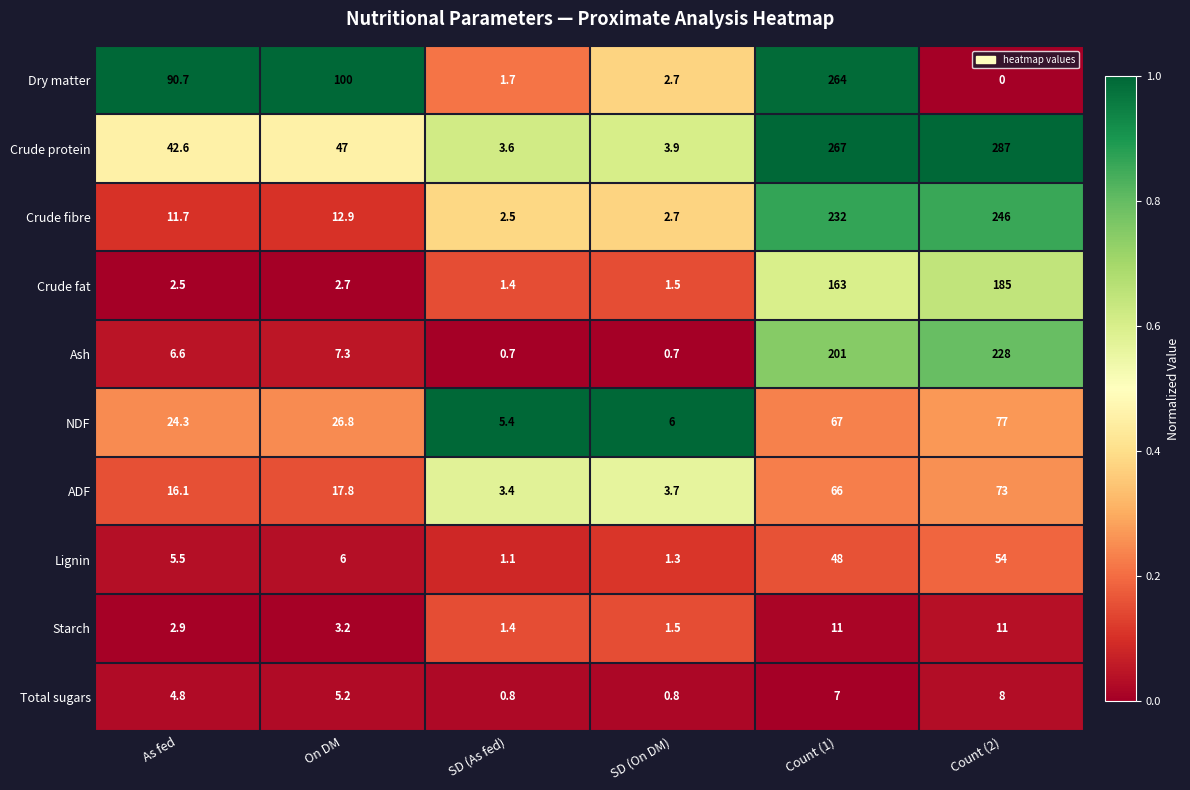

Rank the series by their maximum value, from lowest to highest.

Total sugars, Starch, Lignin, ADF, NDF, Crude fat, Ash, Crude fibre, Dry matter, Crude protein